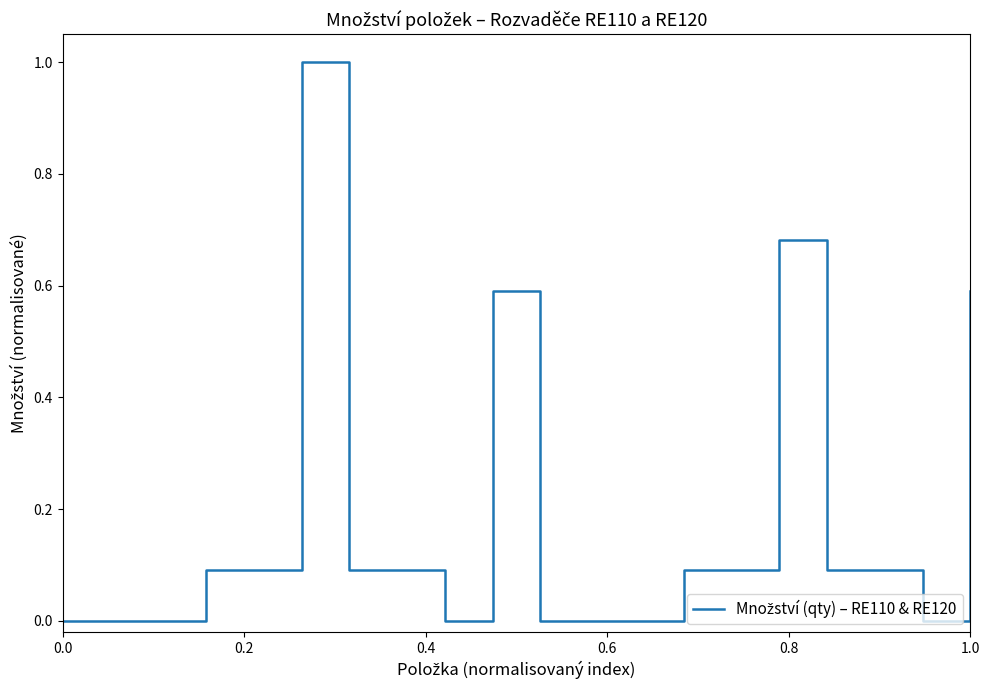

What is the difference between the maximum and minimum values?

1.0